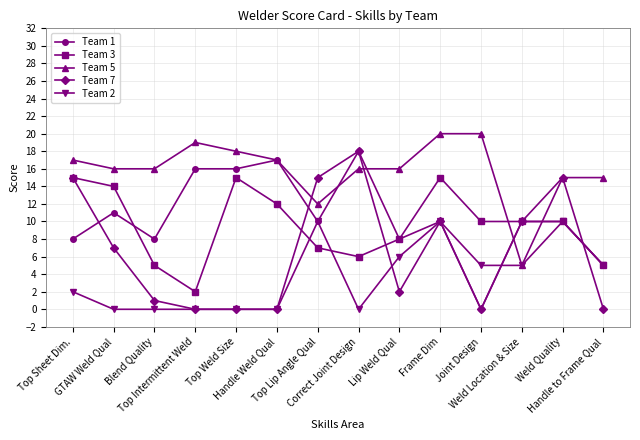

True or false: Team 7 has more than 1 interior local peaks.

True